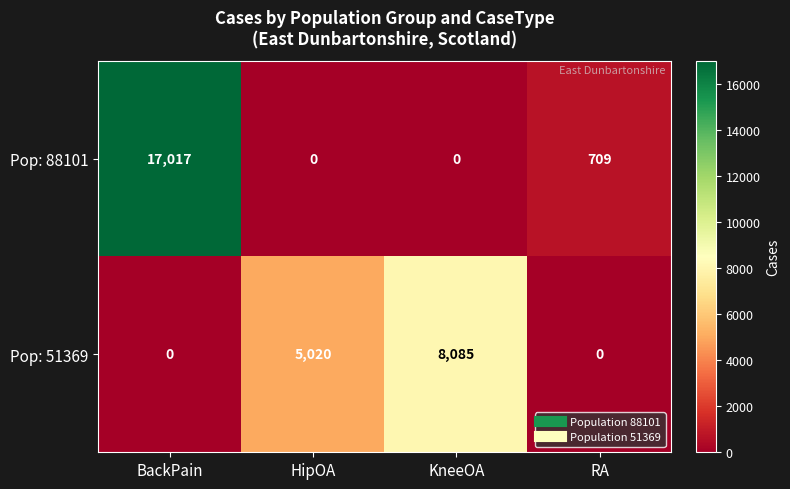

What is the difference between the Pop: 88101 values at RA and KneeOA?

709